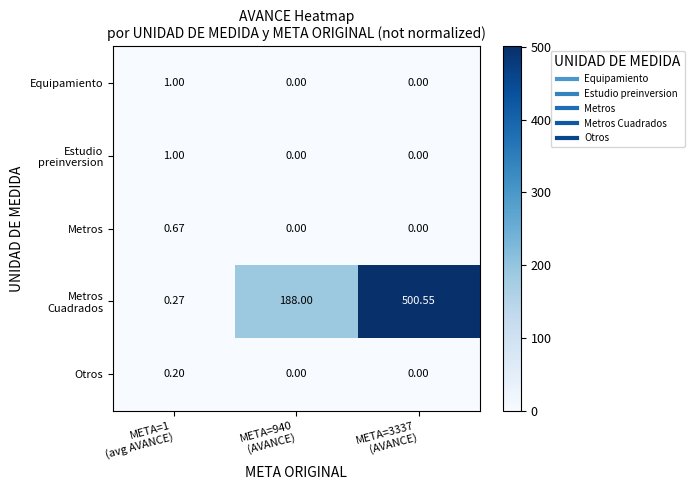

How many values in the Metros series exceed 0?

1